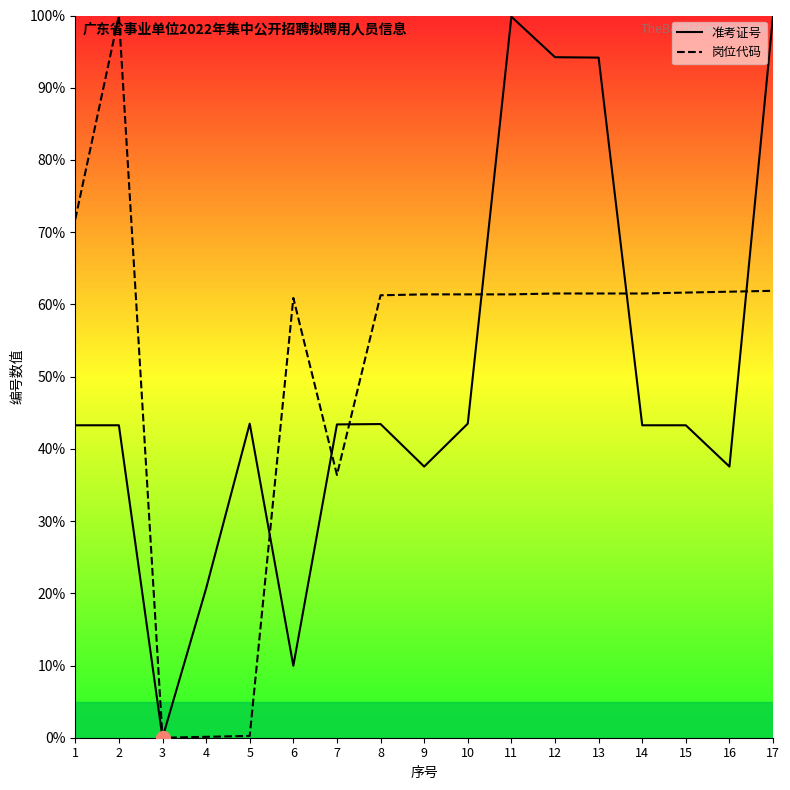

True or false: 准考证号 has more than 1 interior local peaks.

True